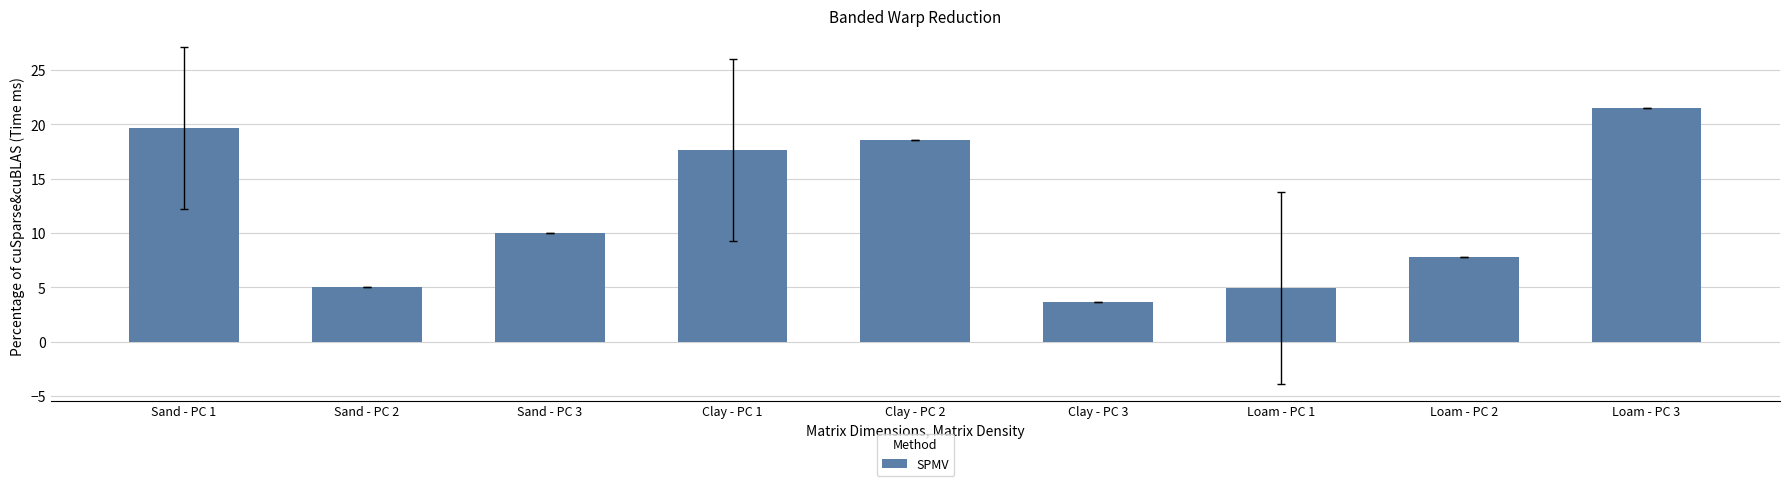

Does the chart contain any negative values?

No